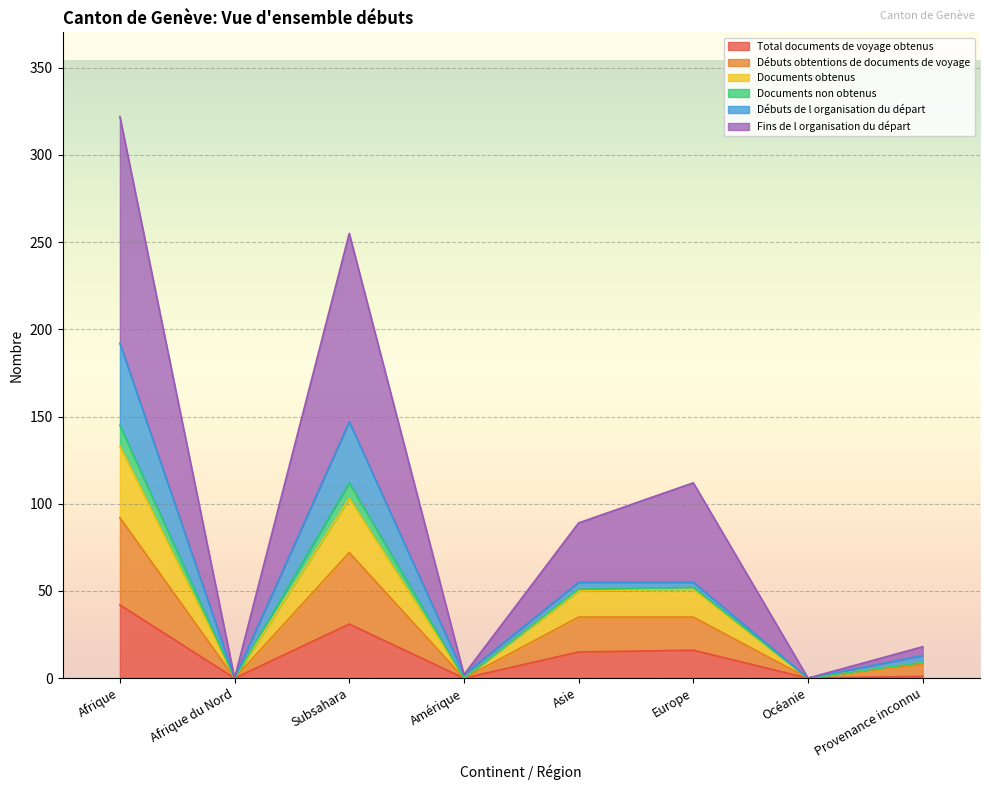

The value of Total documents de voyage obtenus at Provenance inconnu is 1. True or false?

True